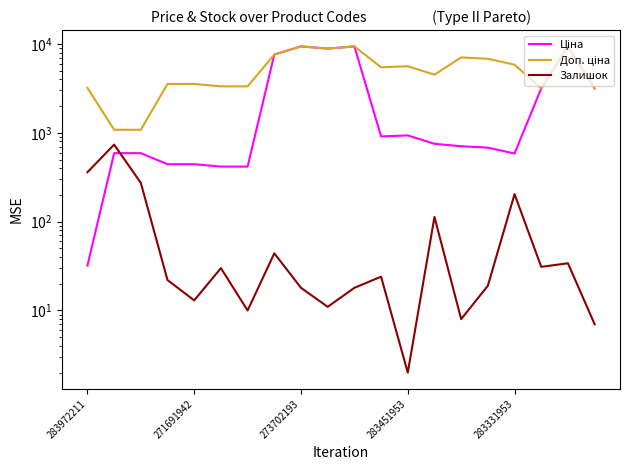

Is this an area chart (filled region under the line)?

No